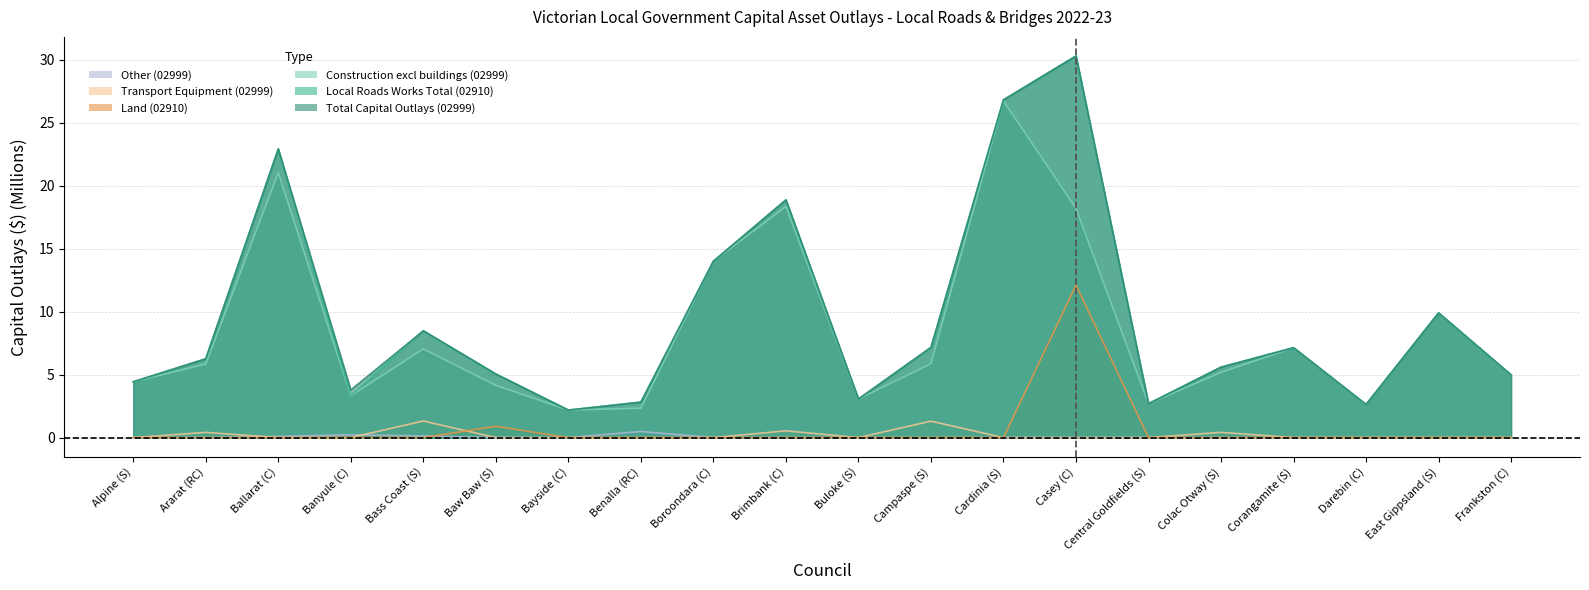

Which series has the largest range (max minus min)?

Total Capital Outlays (02999)